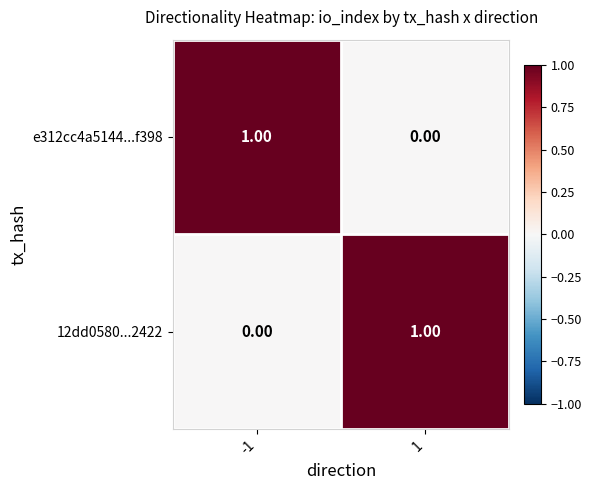

Is the value of 12dd0580...2422 at -1 greater than the value of e312cc4a5144...f398 at -1?

No